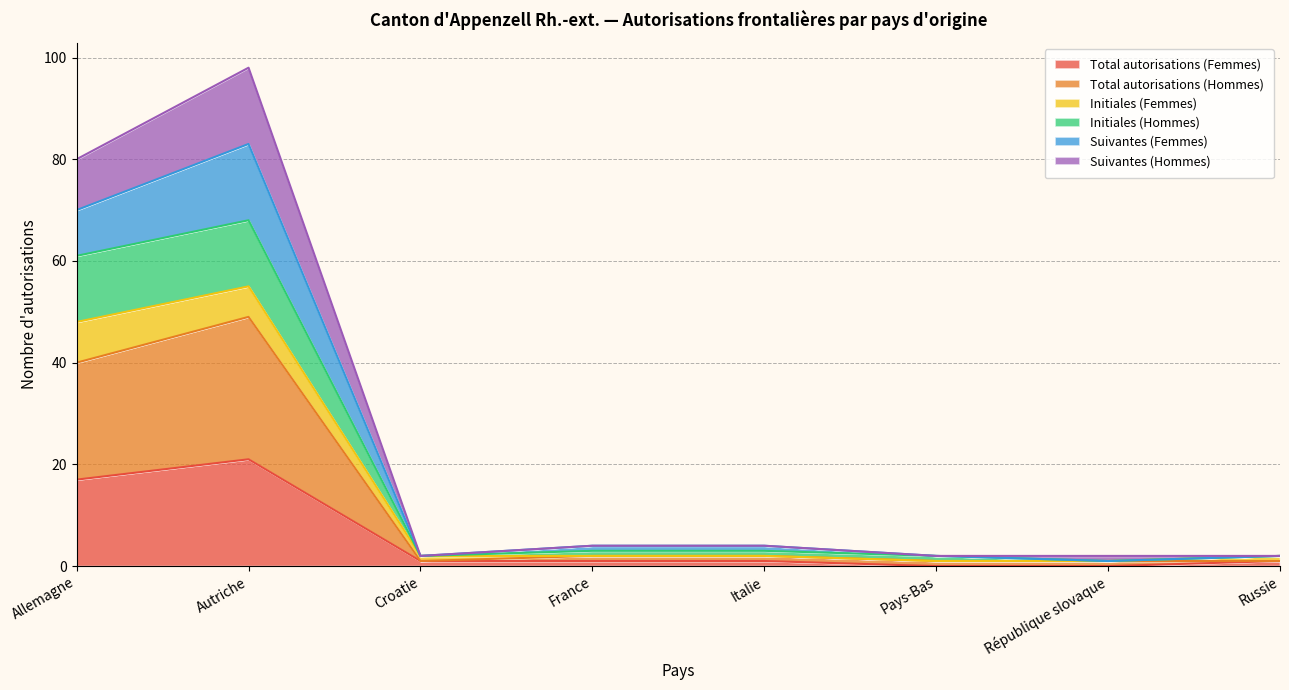

What is the value of the Total autorisations (Femmes) point at the 4th from the left?

1